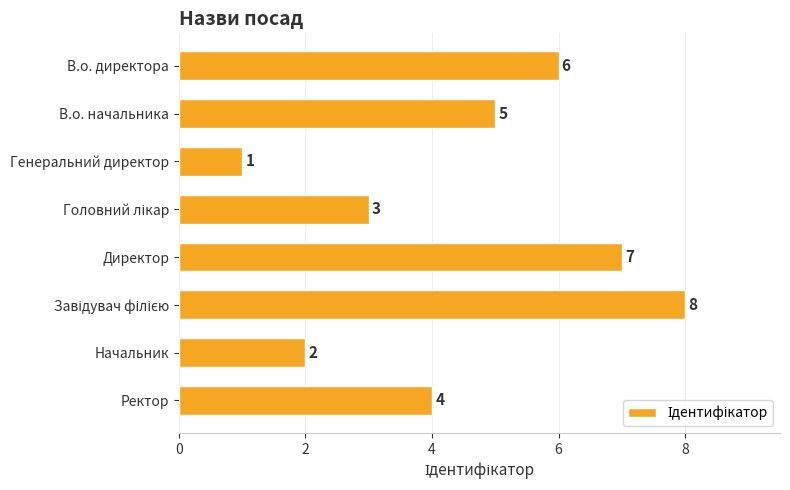

Is it true that the value at Начальник is 1?

False